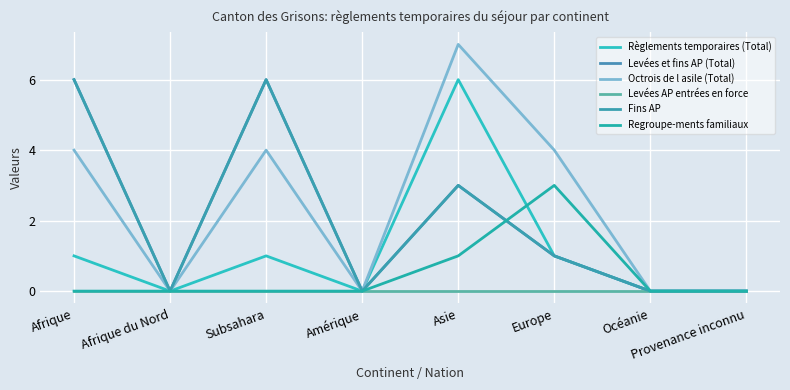

Does the chart display data point markers on the line(s)?

No